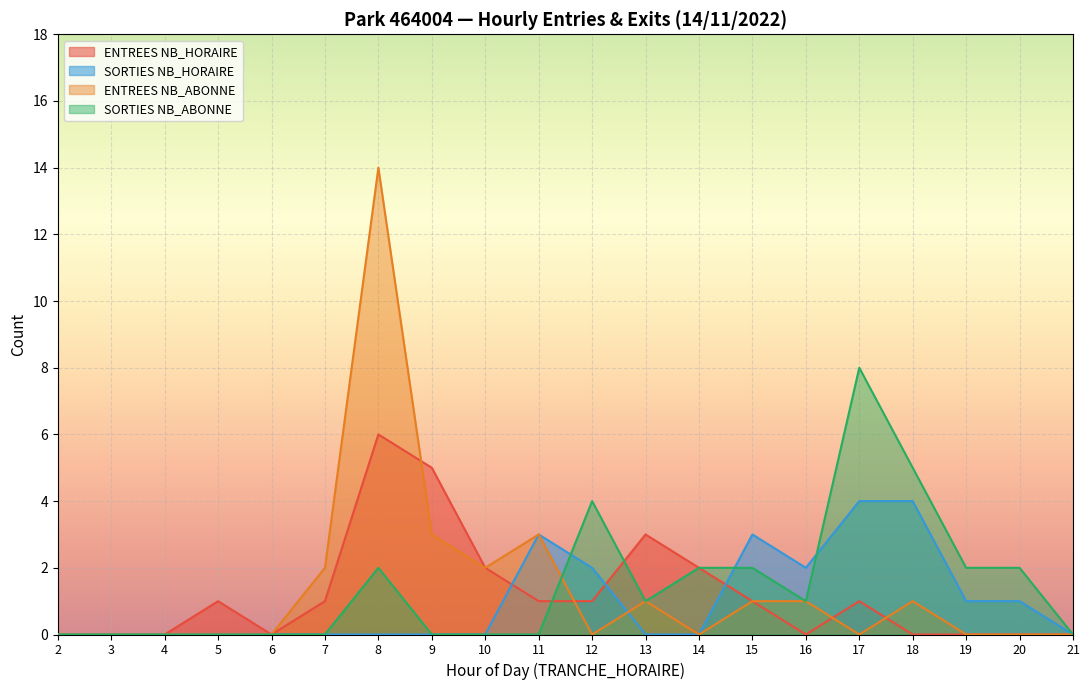

What is the greatest value displayed?

14